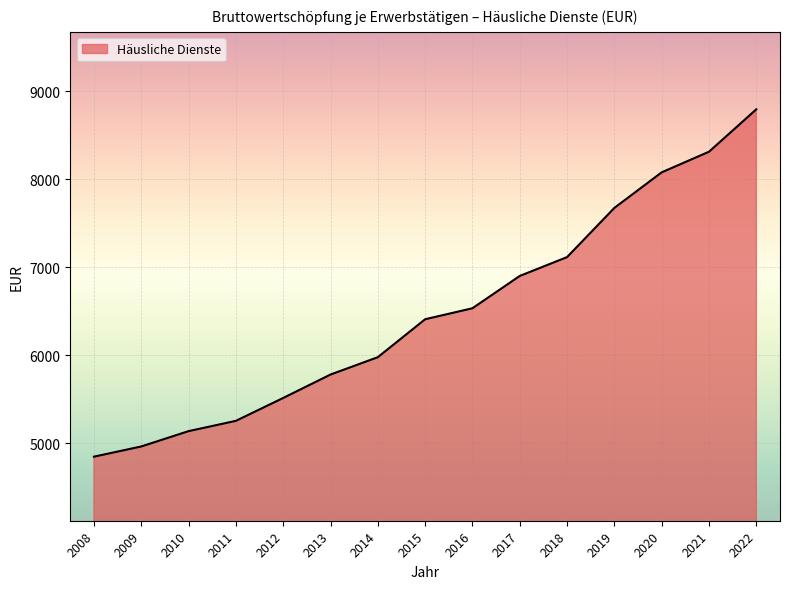

True or false: the data has more than 0 interior local peaks.

False